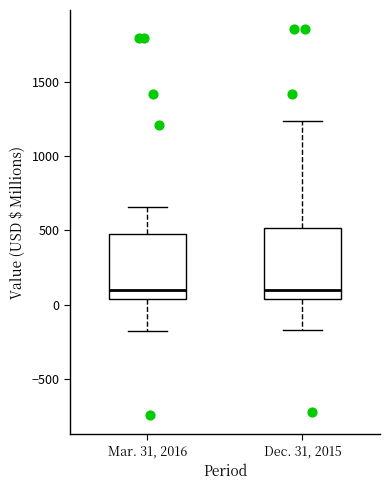

Reading left to right, transcribe this box plot: for each box, give where its median line is, the range the box spans, and where its two whiskers end, as read against the y-axis. The values are not printed on the chart, so give them approximately, as read against the axis.

Mar. 31, 2016: median 100, box 50 to 500, whiskers -200 to 650
Dec. 31, 2015: median 100, box 50 to 500, whiskers -150 to 1250